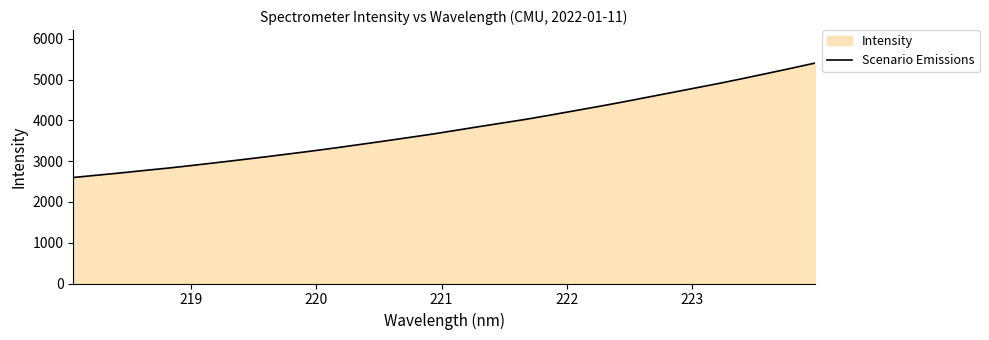

What is the minimum value shown in the chart?

2601.1